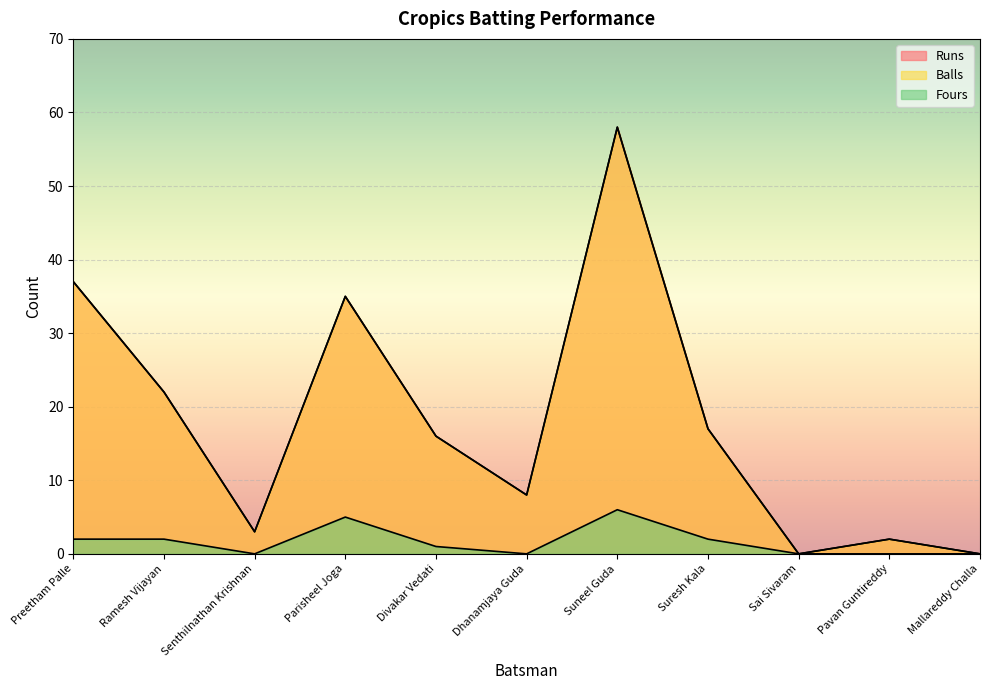

How many data points in Balls are less than 16?

5